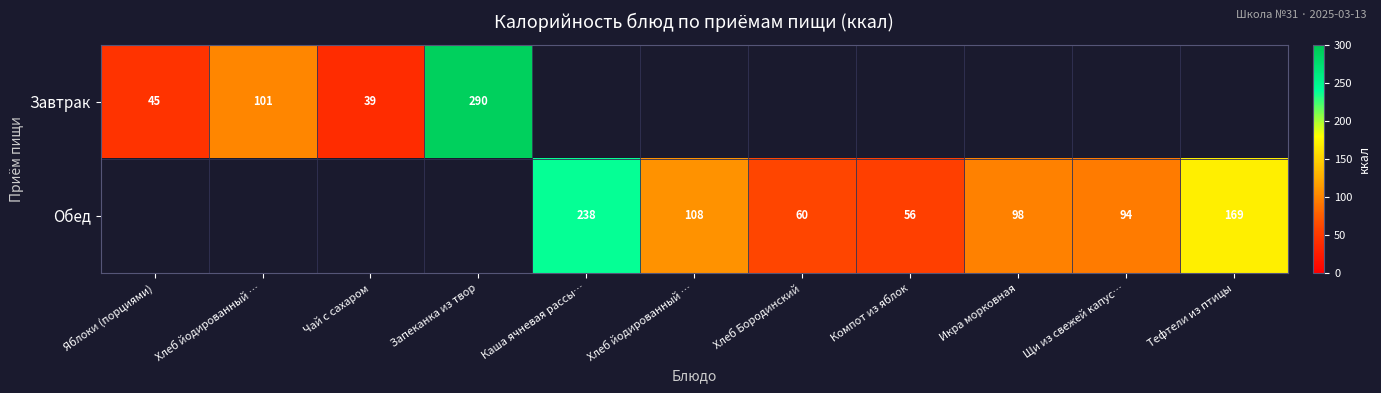

Between Хлеб Бородинский and Хлеб йодированный …, which is larger?

Хлеб йодированный …